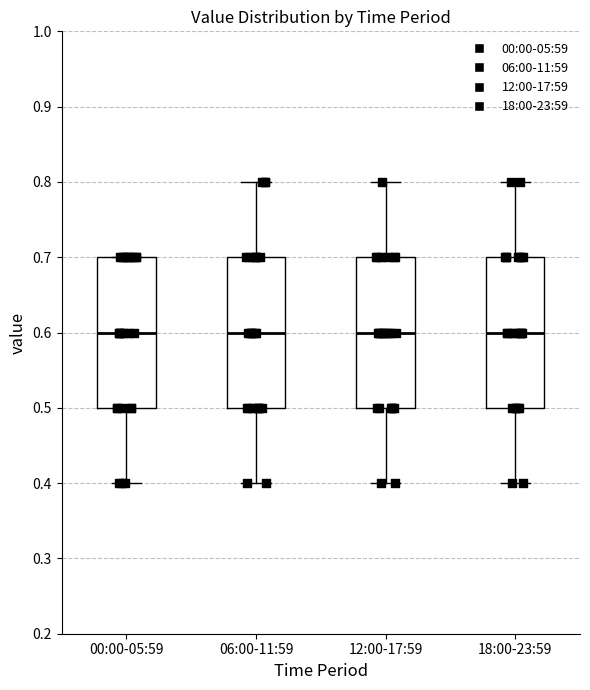

Reading left to right, read every box against the y-axis: the position of its median line, the range the box covers, and the ends of its whiskers. The values are not printed on the chart, so give them approximately, as read against the axis.

00:00-05:59: median 0.6, box 0.5 to 0.7, whiskers 0.4 to 0.7
06:00-11:59: median 0.6, box 0.5 to 0.7, whiskers 0.4 to 0.8
12:00-17:59: median 0.6, box 0.5 to 0.7, whiskers 0.4 to 0.8
18:00-23:59: median 0.6, box 0.5 to 0.7, whiskers 0.4 to 0.8